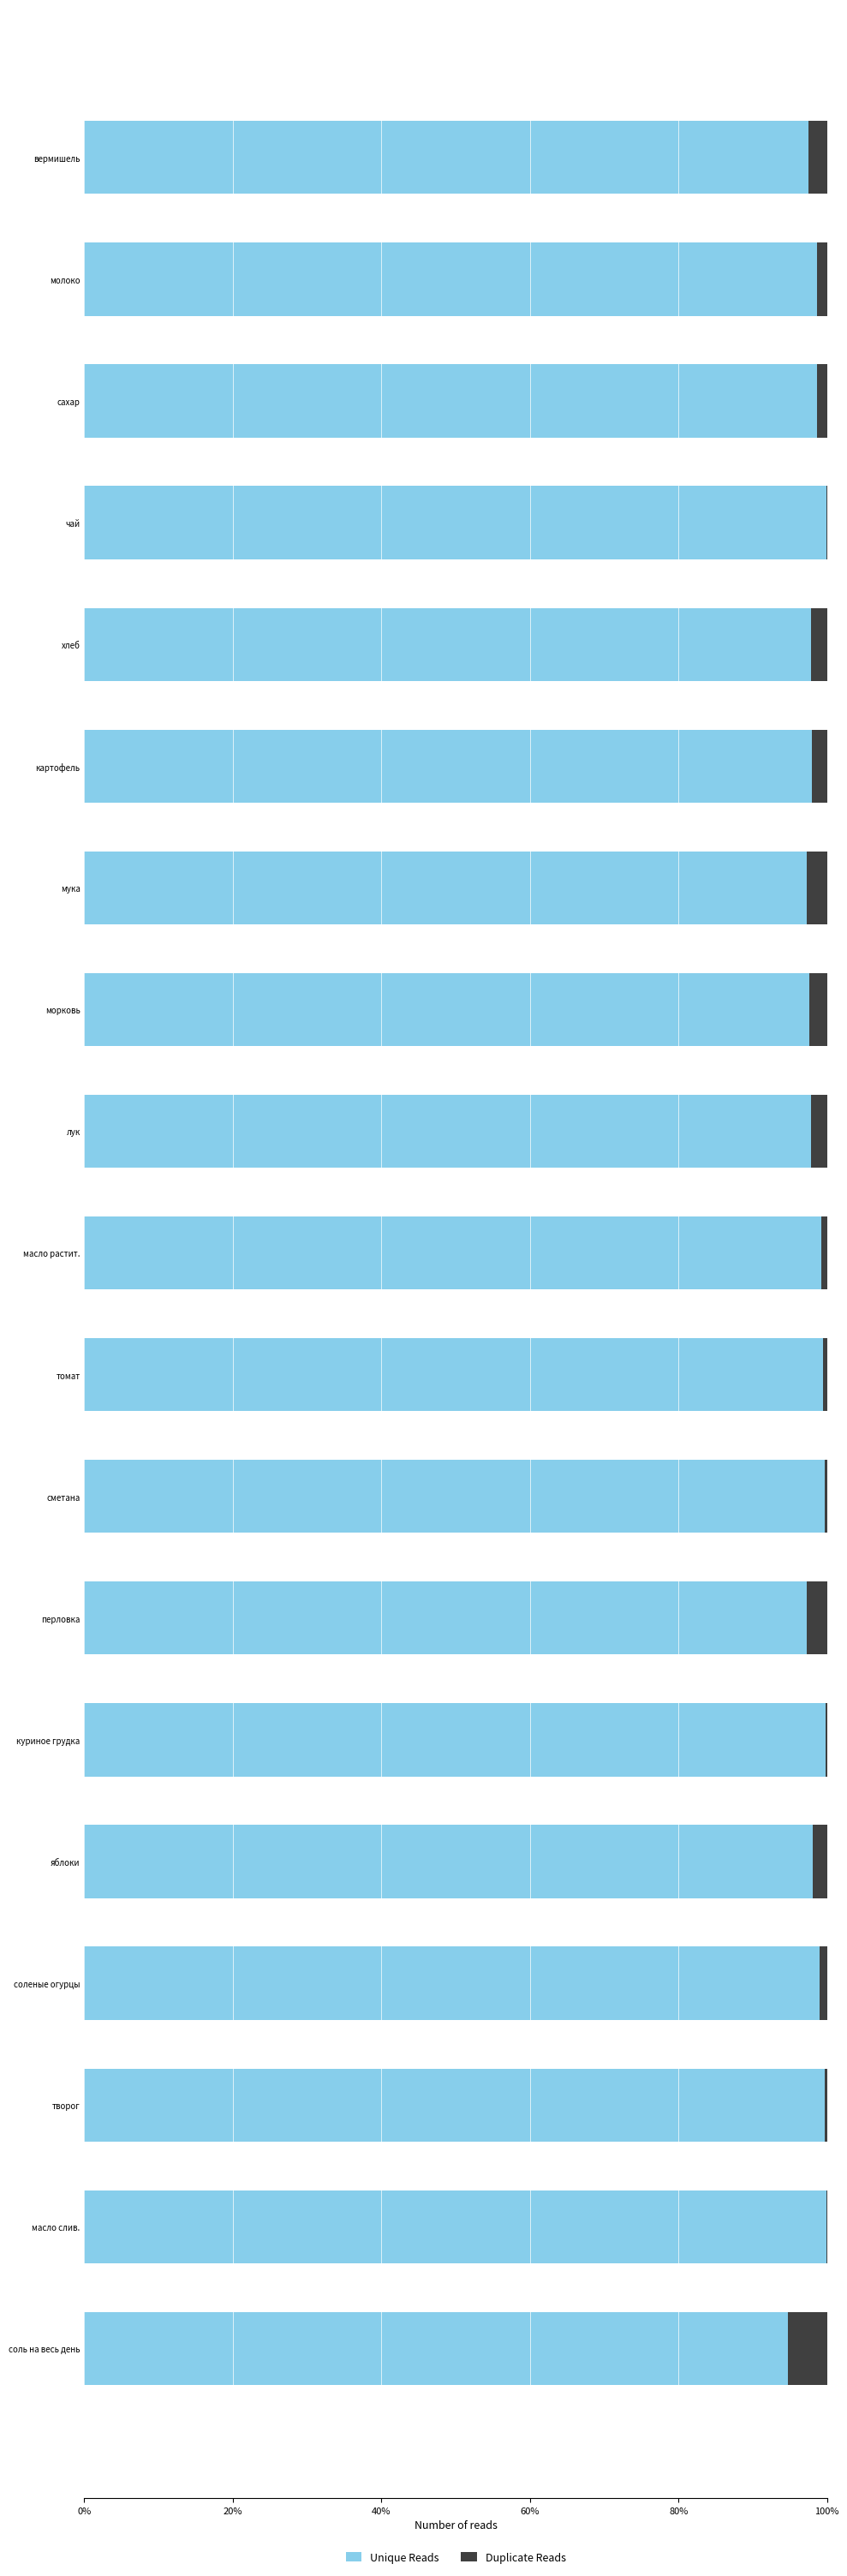

What are all the series names shown in the legend?

Unique Reads, Duplicate Reads